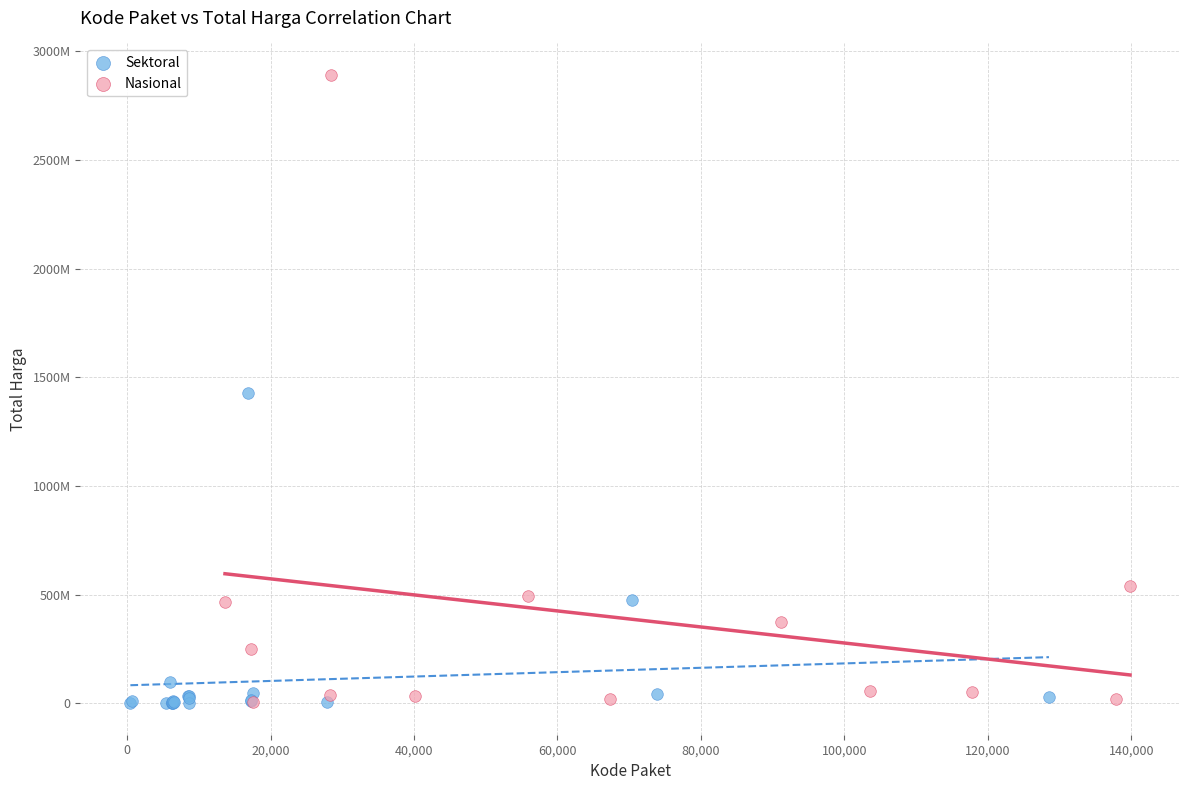

Which series has the widest spread of Y values?

Nasional